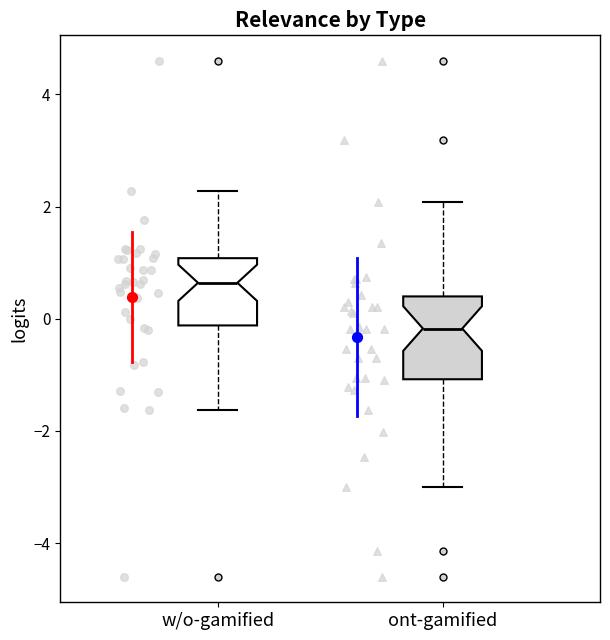

Which box is the tallest, from its lower edge to its upper edge?

ont-gamified